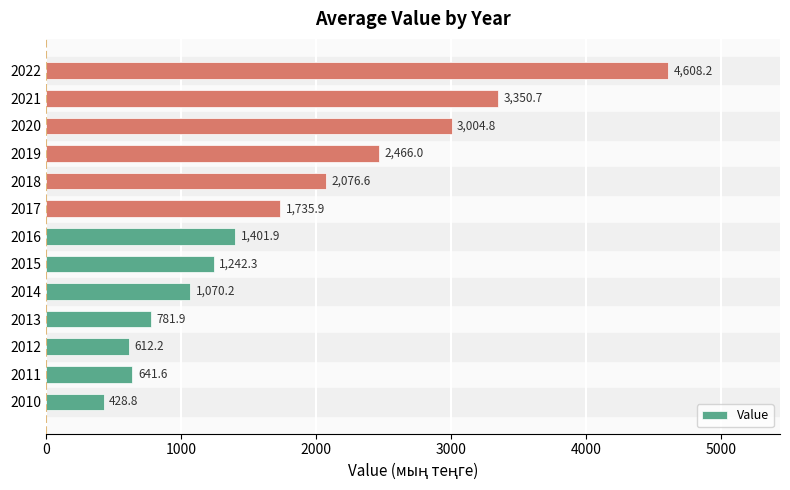

Reading top to bottom, extract all data points from this chart.

2022=4608.2	2021=3350.7	2020=3004.8	2019=2466.0	2018=2076.6	2017=1735.9	2016=1401.9	2015=1242.3	2014=1070.2	2013=781.9	2012=612.2	2011=641.6	2010=428.8